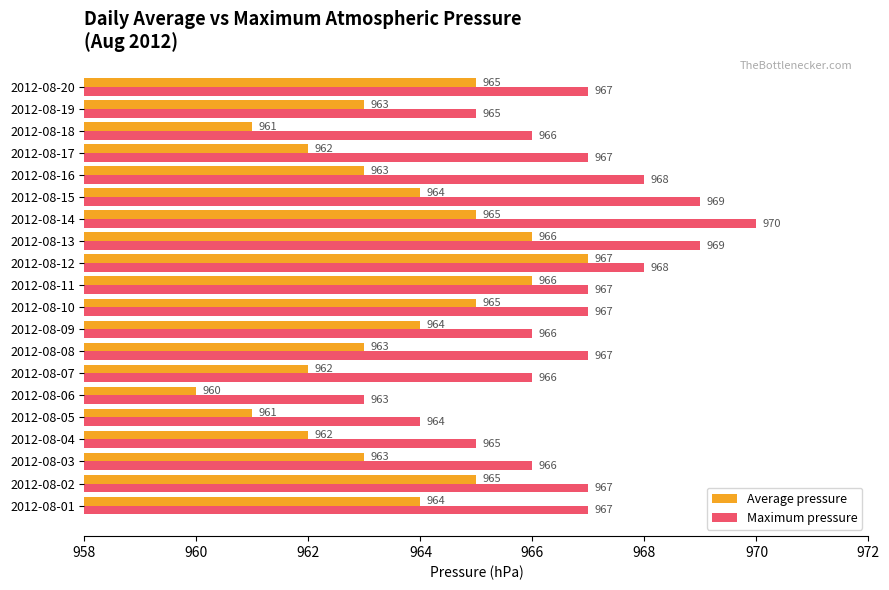

At which category does the chart reach its peak across all series?

2012-08-14